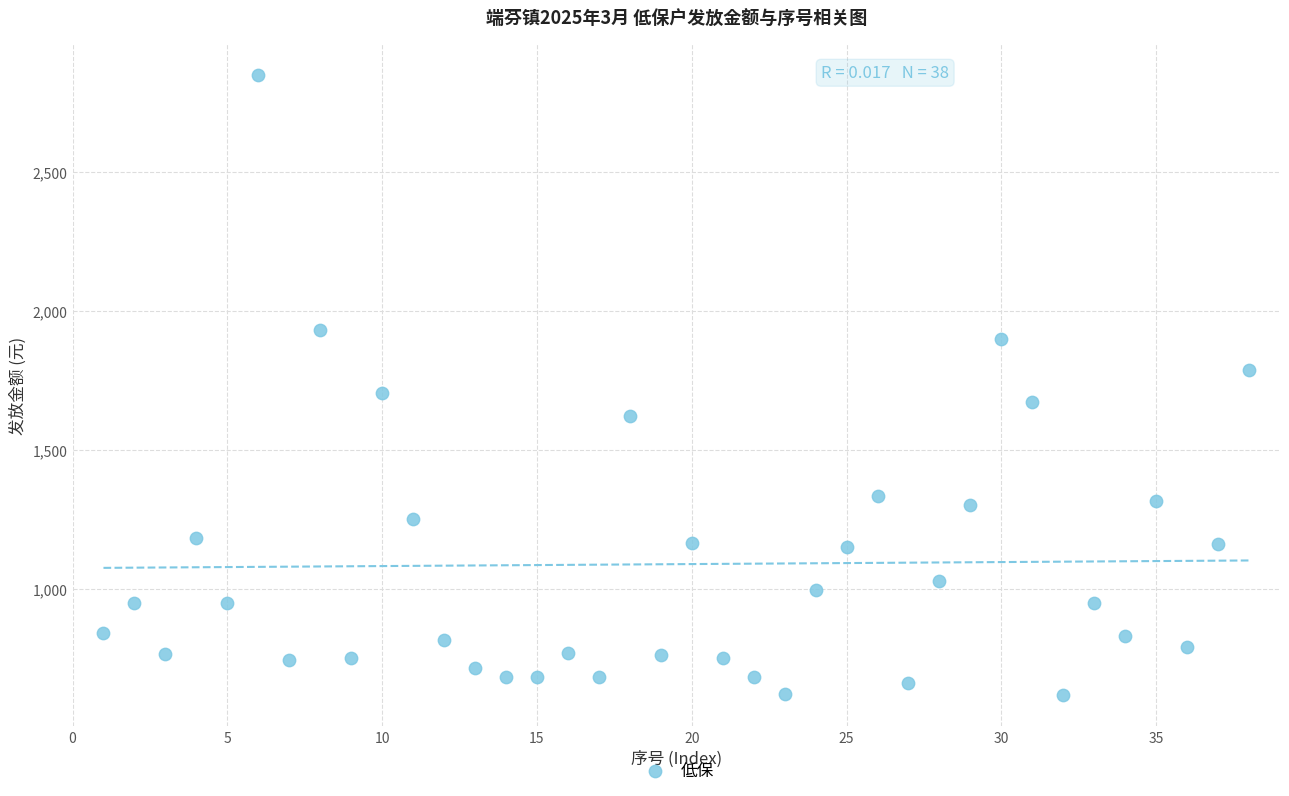

What Y value in the scatter plot is closest to 1733?

1704